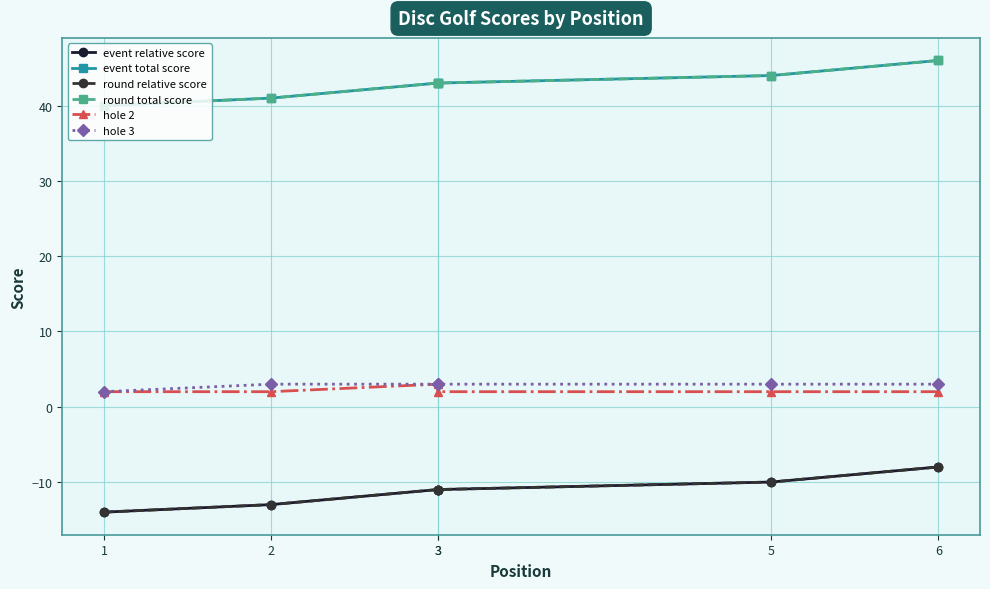

True or false: hole 2 and round total score cross at least once.

False